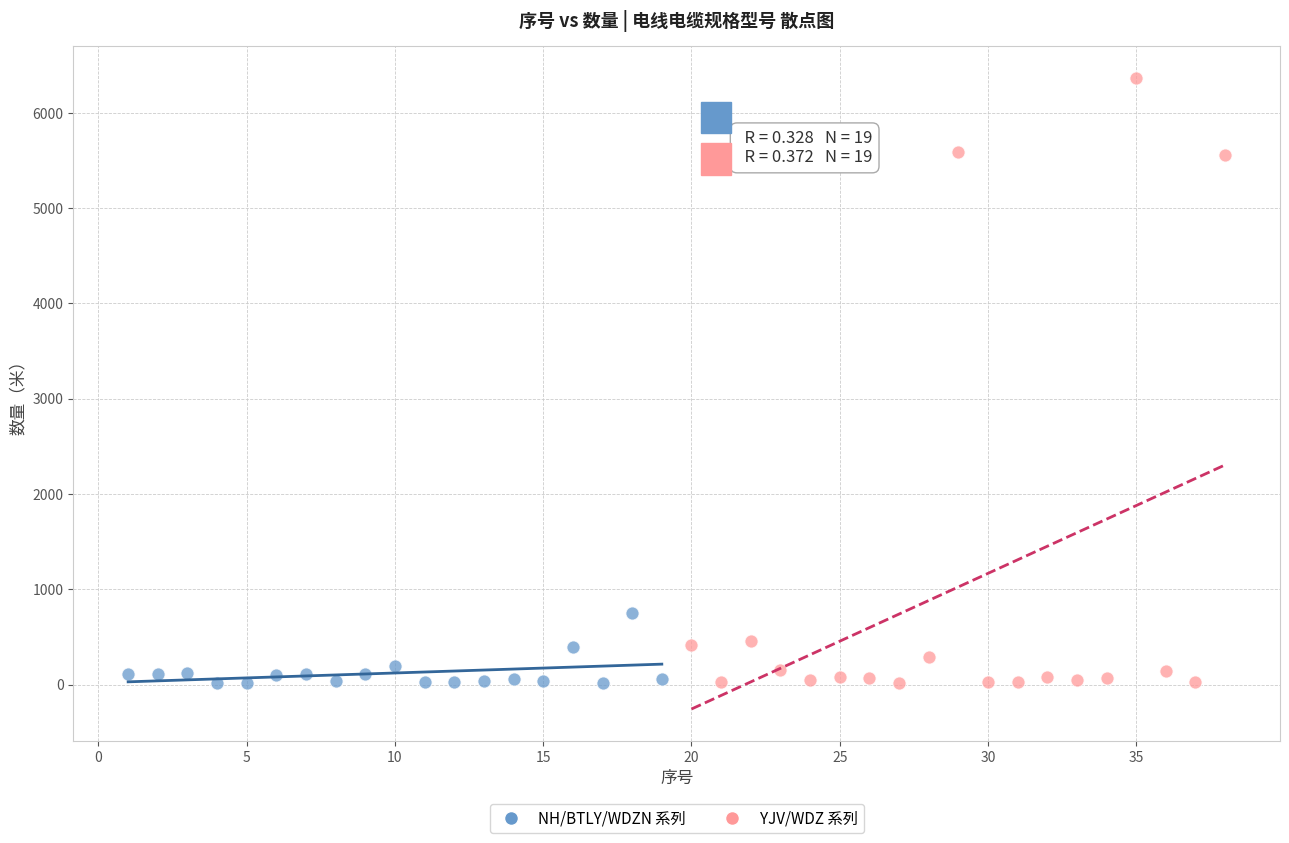

What are all the series names shown in the legend?

NH/BTLY/WDZN 系列, YJV/WDZ 系列